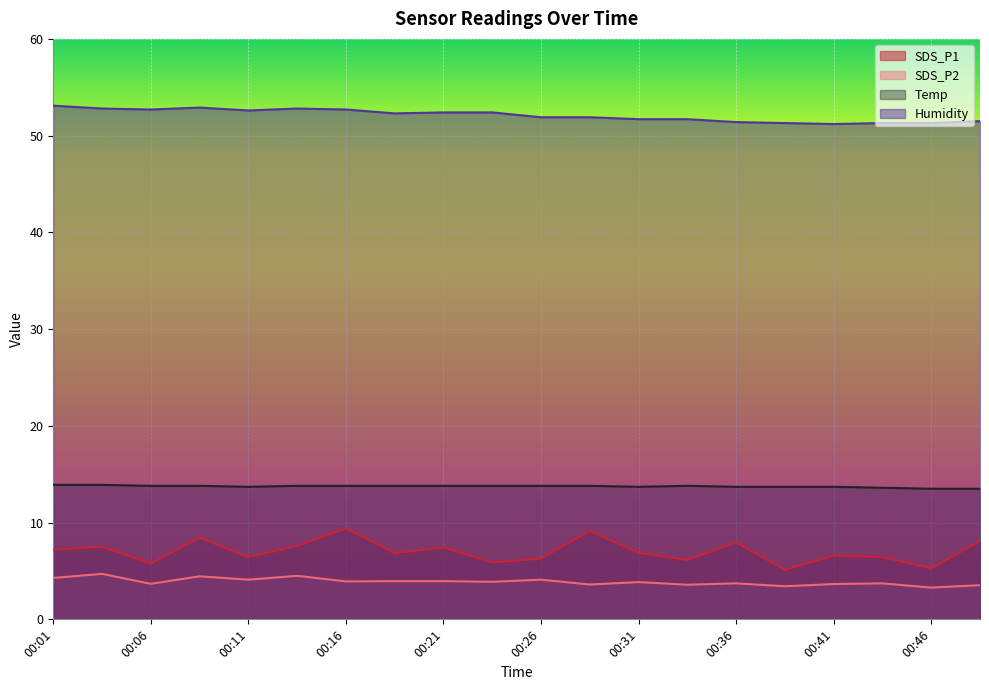

At which category does SDS_P2 reach its first local peak?

00:04